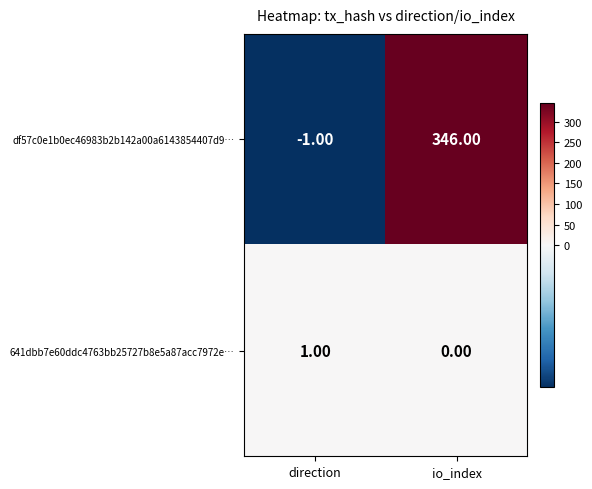

At how many categories does at least one series exceed 259?

1